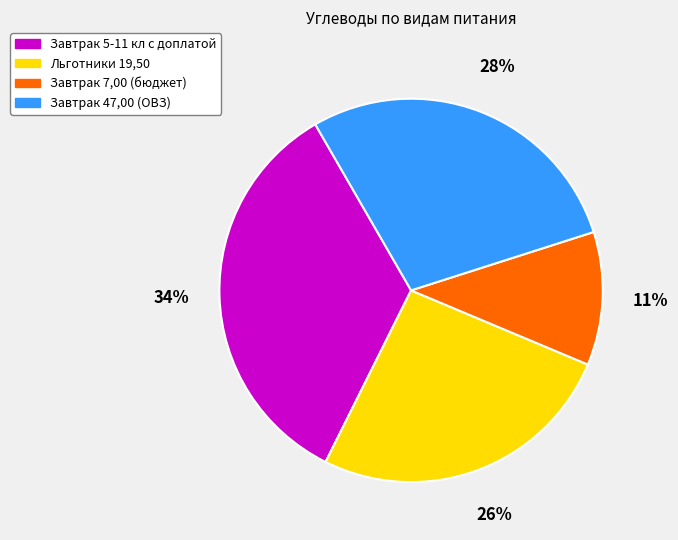

To the nearest percent, what is the average slice percentage?

25%